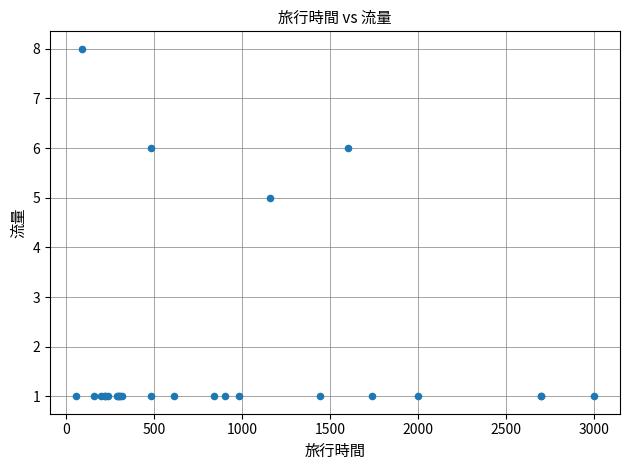

What Y value in the scatter plot is closest to 4?

5